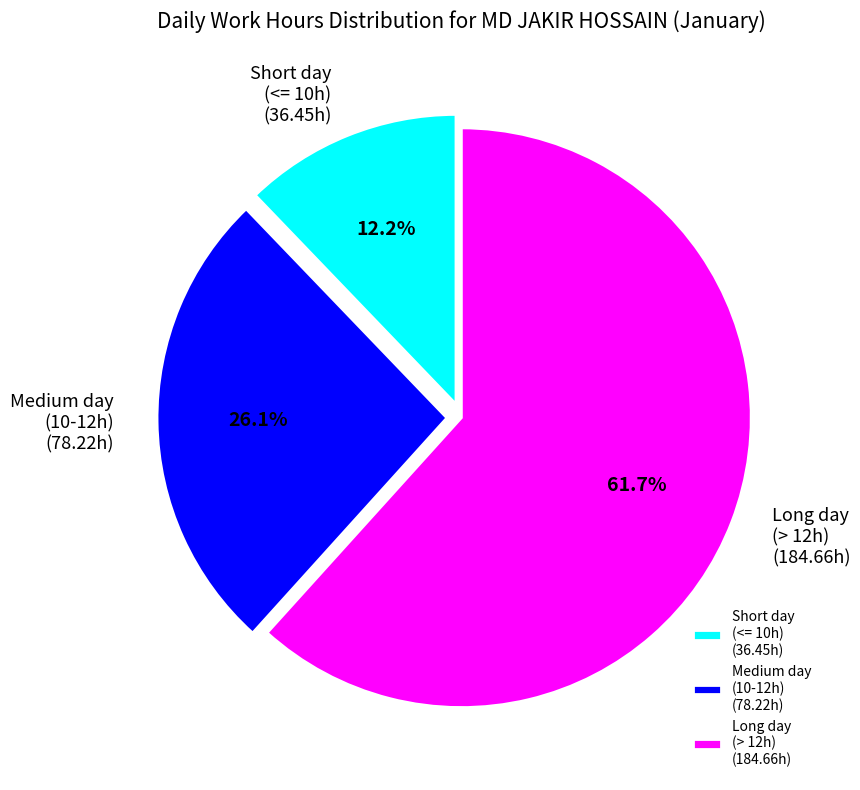

Between Long day (> 12h) (184.66h) and Medium day (10-12h) (78.22h), which is larger?

Long day (> 12h) (184.66h)